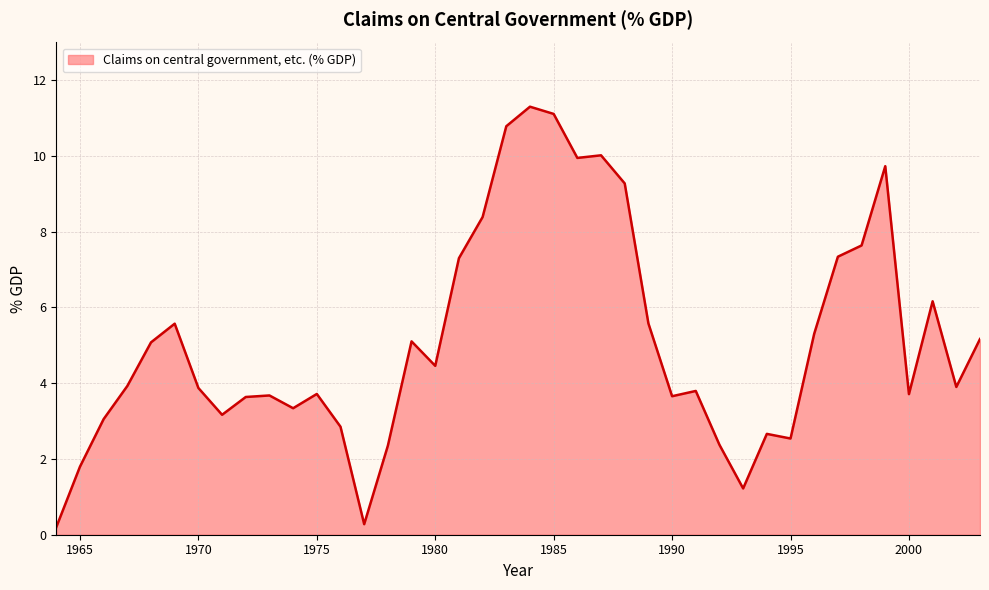

What is the smallest value displayed?

0.2